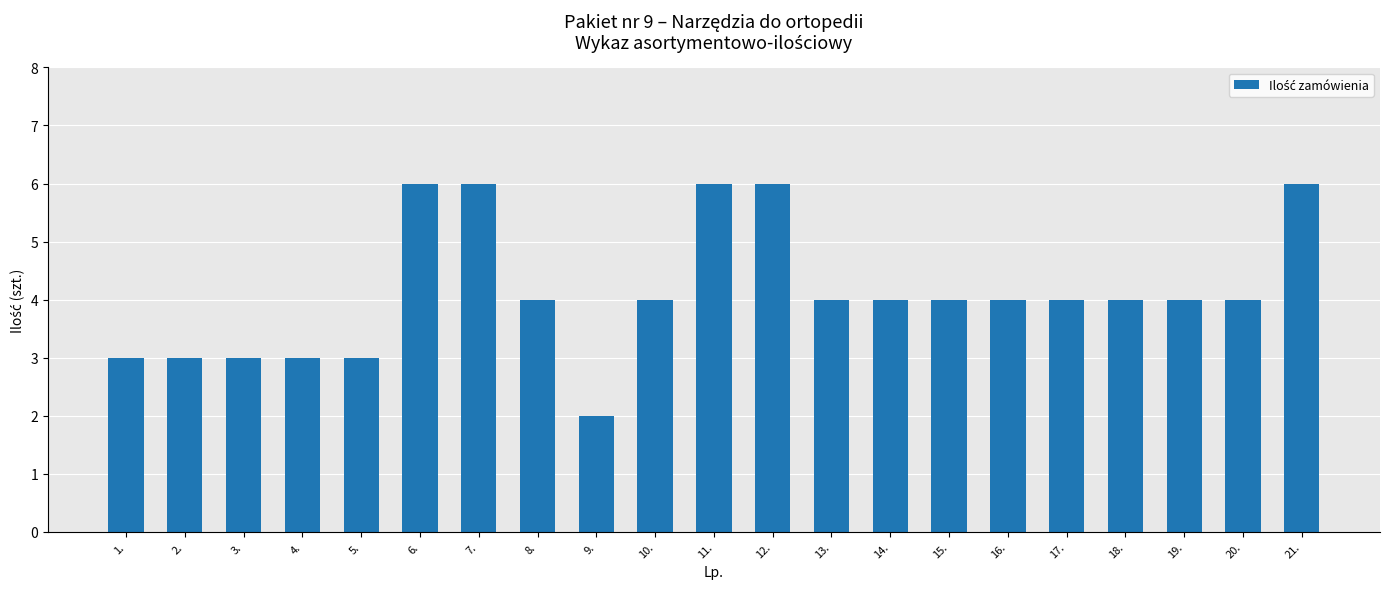

What is the difference between the maximum and minimum values?

4